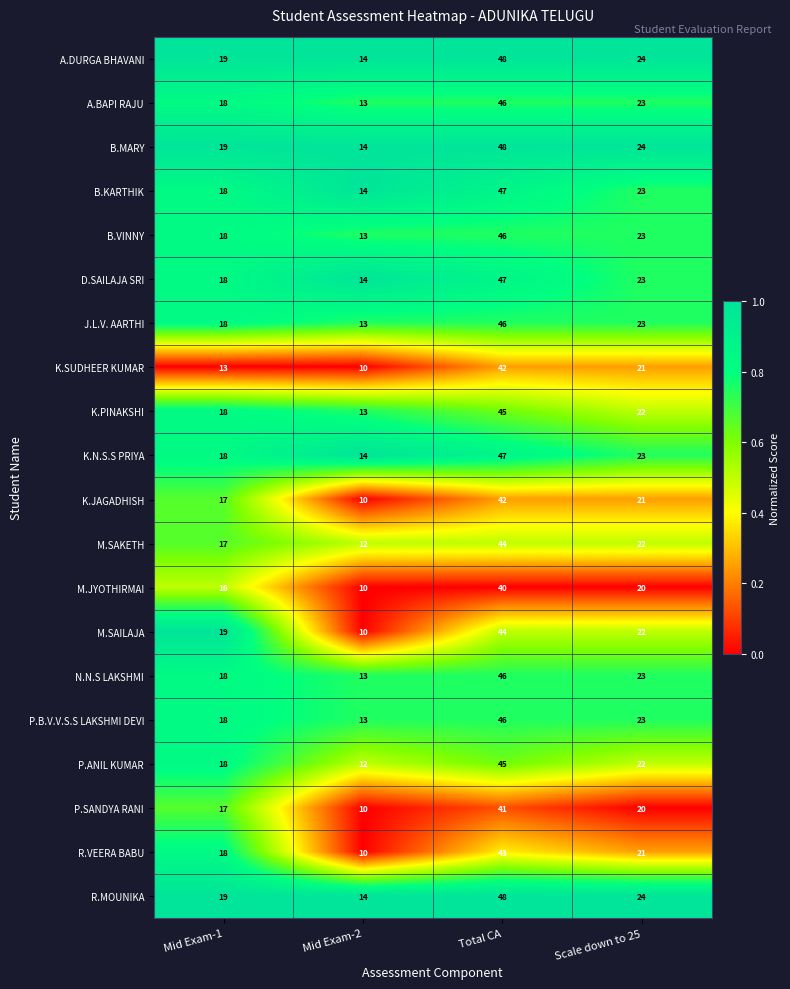

What is the total value across all series at Mid Exam-2?

246